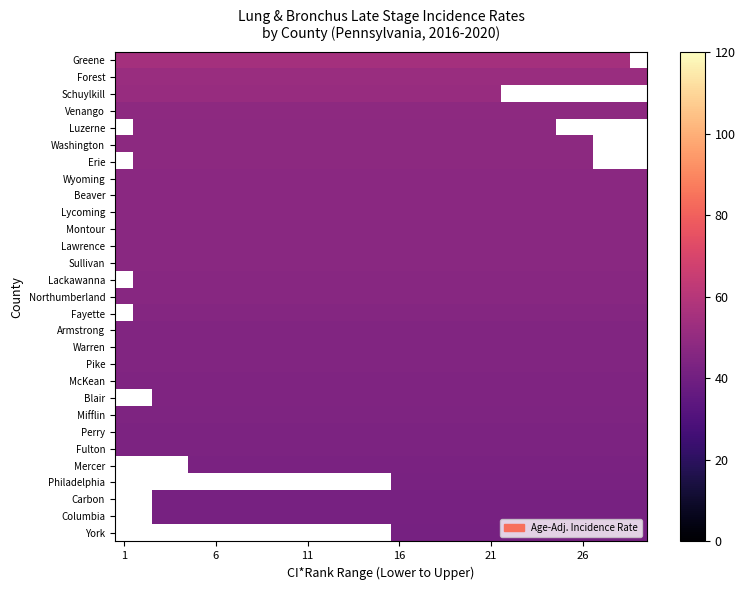

Rank the series by their average value, from highest to lowest.

Greene, Forest, Schuylkill, Venango, Luzerne, Washington, Erie, Wyoming, Beaver, Lycoming, Montour, Lawrence, Sullivan, Lackawanna, Northumberland, Fayette, Armstrong, Warren, Pike, McKean, Blair, Mifflin, Perry, Fulton, Mercer, Philadelphia, Carbon, Columbia, York